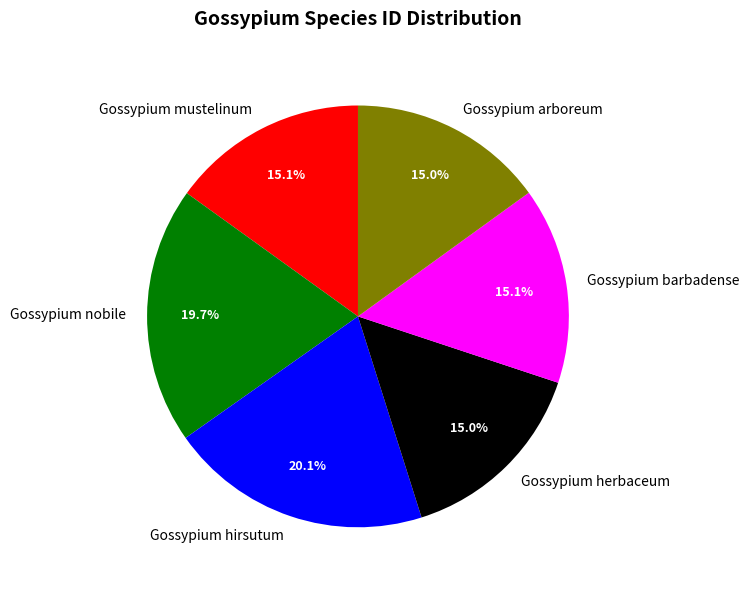

What percentage do Gossypium hirsutum and Gossypium mustelinum together represent?

35.2%